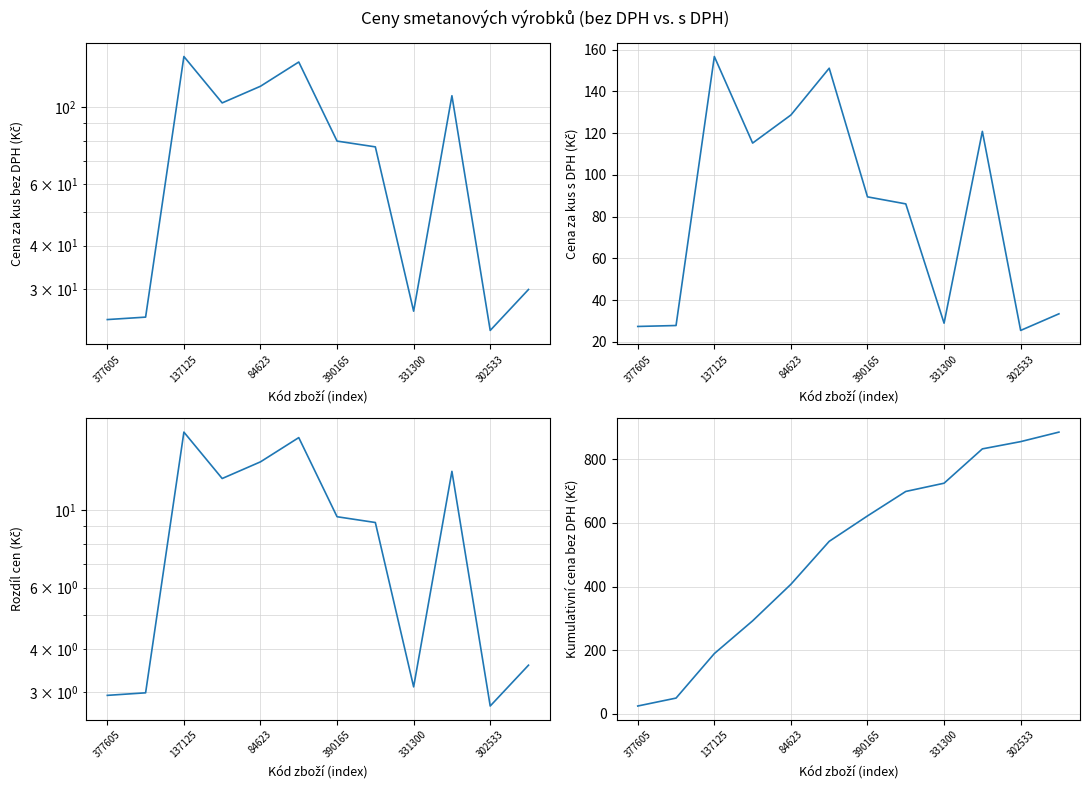

What is the sum of all Cena za kus s DPH values?

991.6